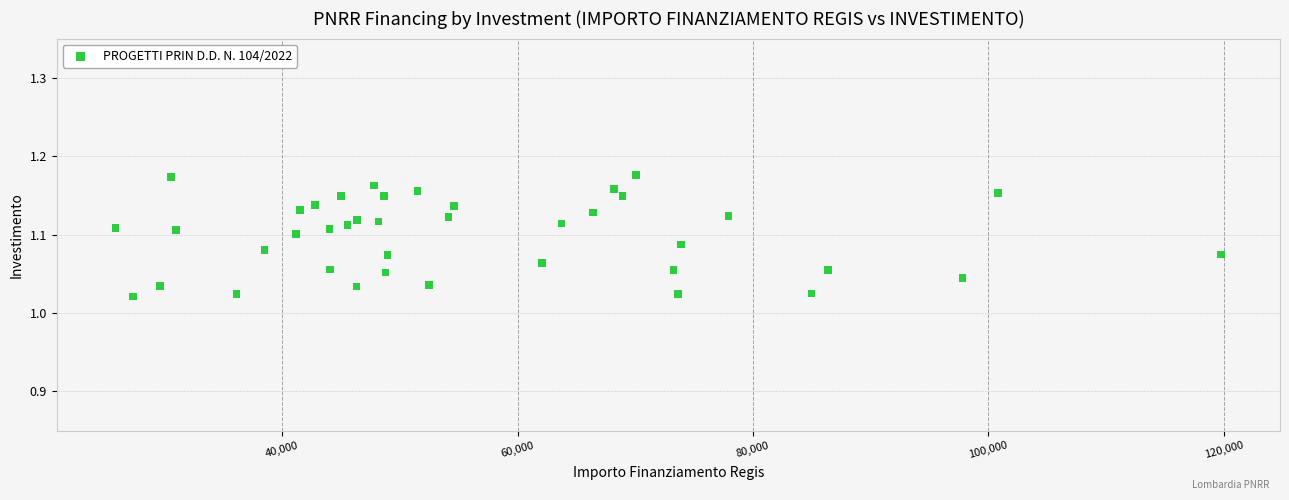

What is the range of X values (max minus min)?

93941.0